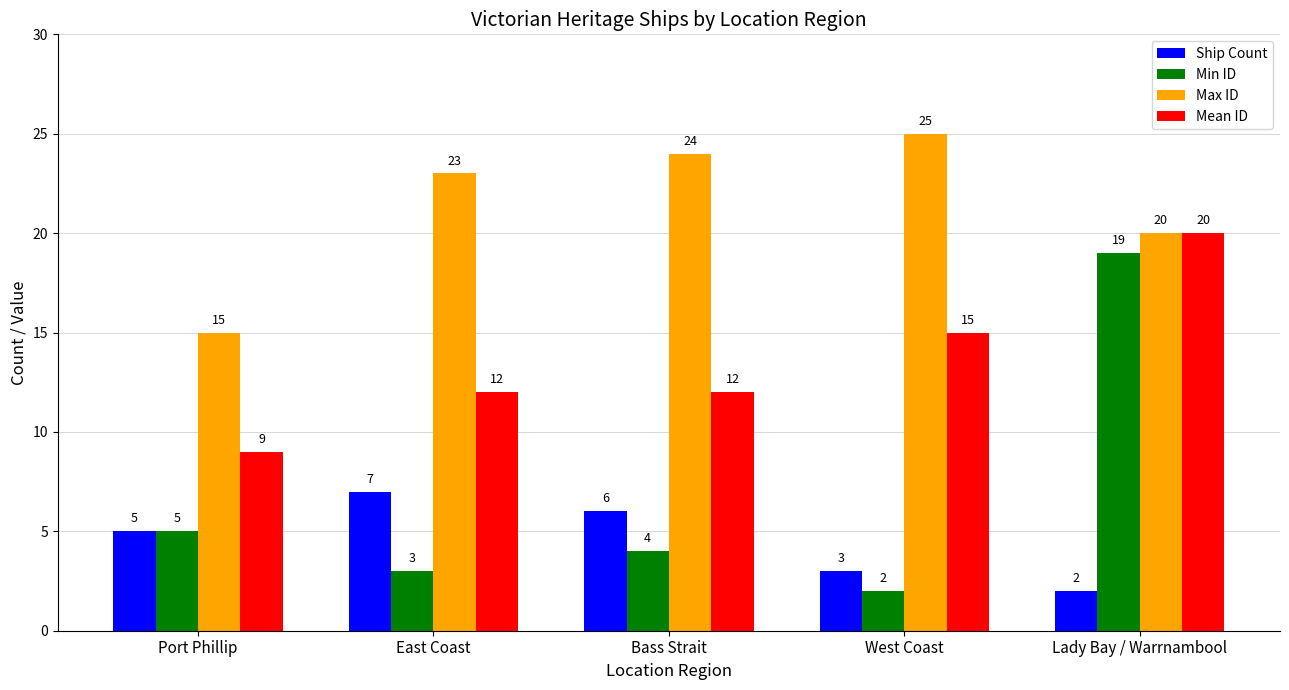

List the labels in order of Max ID value, largest first.

West Coast, Bass Strait, East Coast, Lady Bay / Warrnambool, Port Phillip